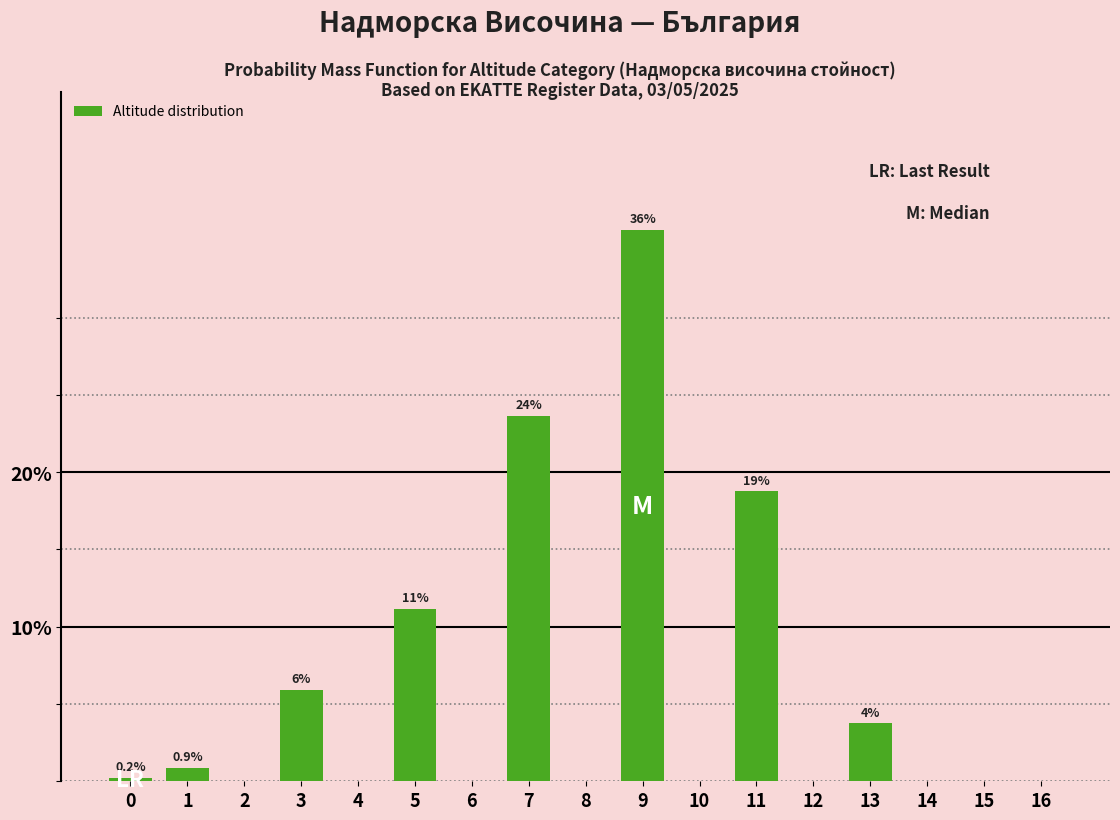

Reading left to right, extract all data points from this chart.

0=0.2	1=0.9	2=0.0	3=5.9	4=0.0	5=11.2	6=0.0	7=23.6	8=0.0	9=35.7	10=0.0	11=18.8	12=0.0	13=3.7	14=0.0	15=0.0	16=0.0